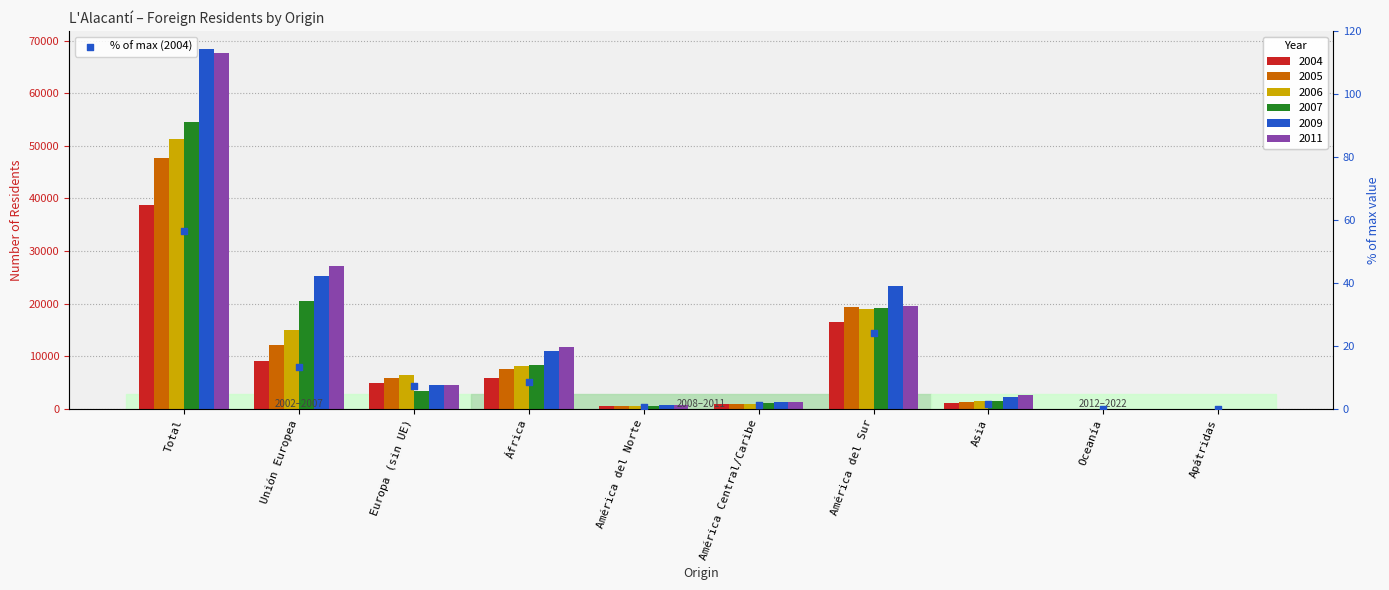

Approximately how many times larger is the value at Unión Europea compared to Europa (sin UE)?

1.9